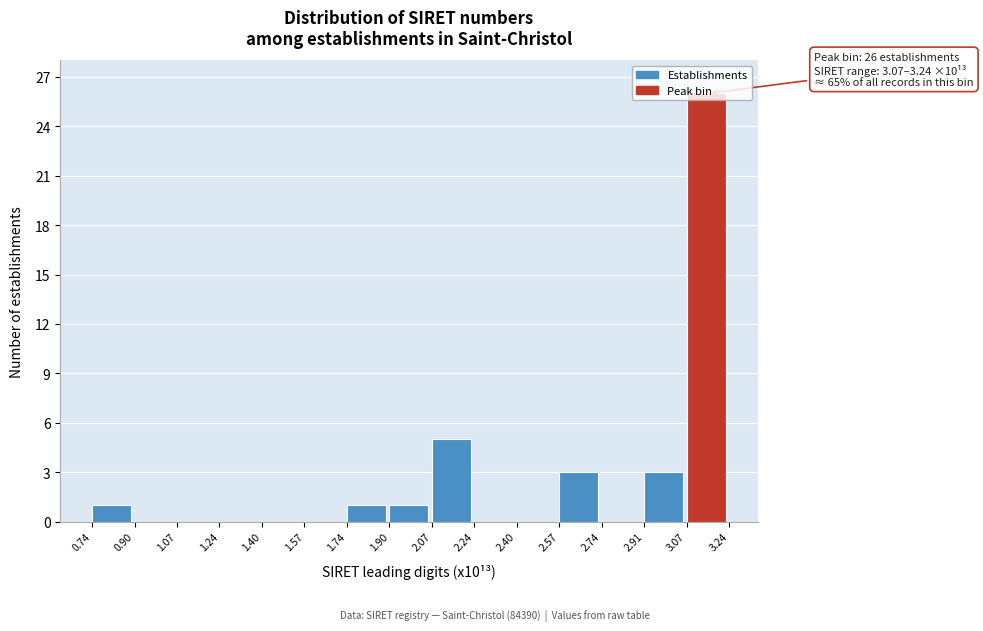

What is the change in value from 1.74 to 2.07?

+4